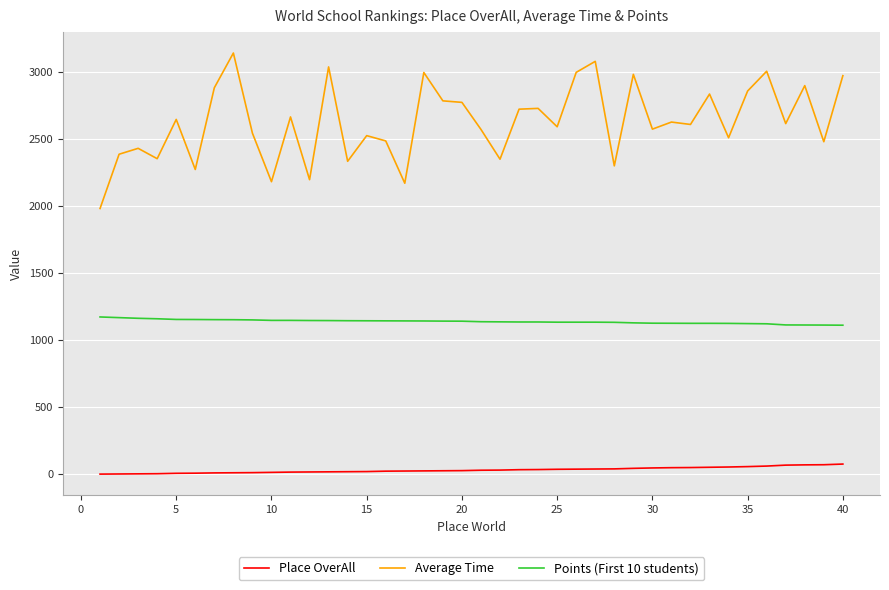

True or false: Place OverAll and Average Time intersect in this chart.

False